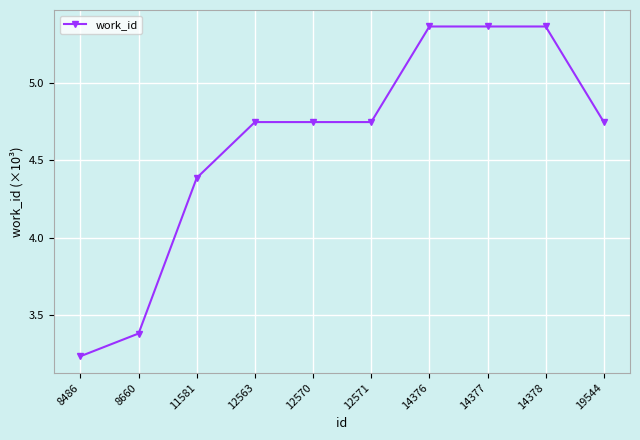

Which category has the lowest value across all series?

8486